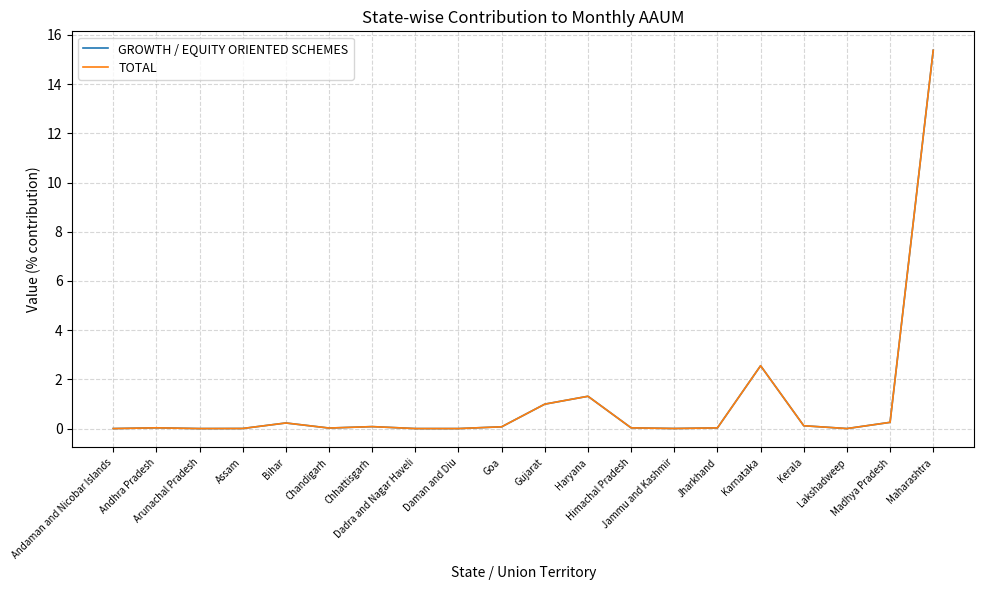

How many lines are shown in the chart?

2